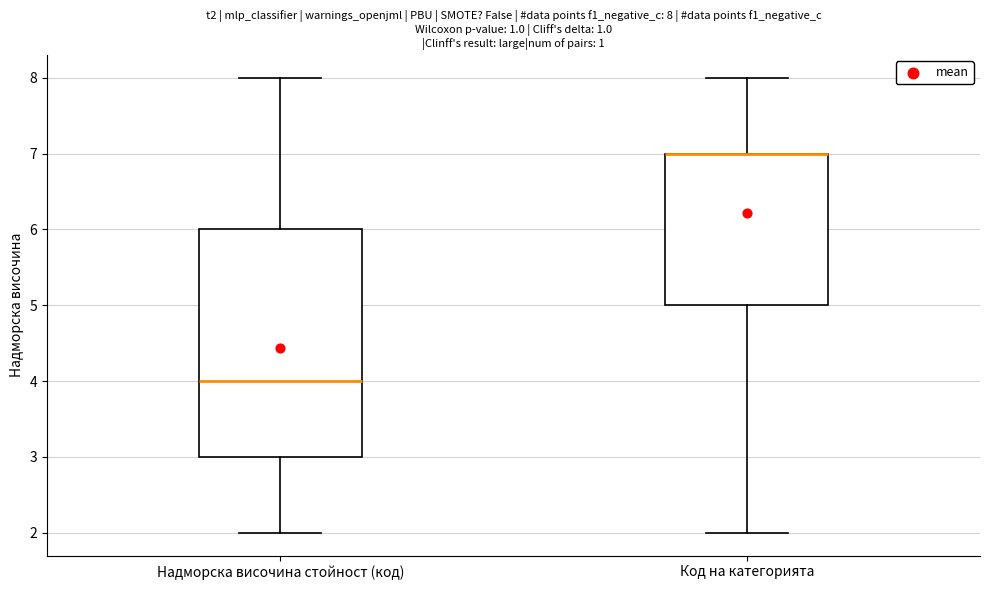

Which box is the tallest, from its lower edge to its upper edge?

Надморска височина стойност (код)